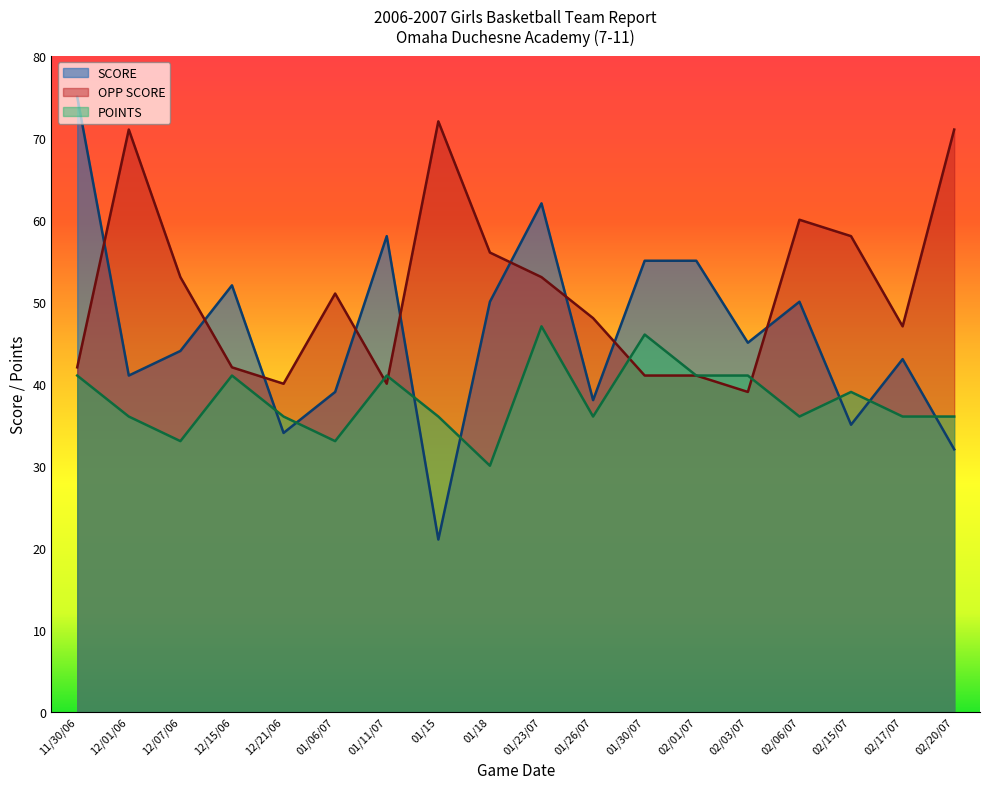

At 02/06/07, list the series in order from smallest to largest.

POINTS, SCORE, OPP SCORE